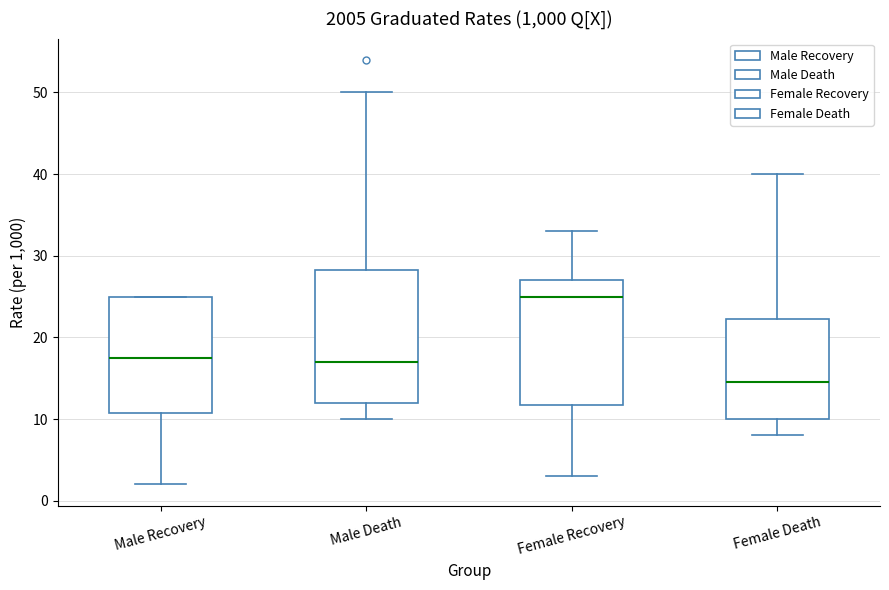

Reading left to right, transcribe this box plot: for each box, give where its median line is, the range the box spans, and where its two whiskers end, as read against the y-axis. The values are not printed on the chart, so give them approximately, as read against the axis.

Male Recovery: median 18, box 11 to 25, whiskers 2 to 25
Male Death: median 17, box 12 to 28, whiskers 10 to 50
Female Recovery: median 25, box 12 to 27, whiskers 3 to 33
Female Death: median 15, box 10 to 22, whiskers 8 to 40